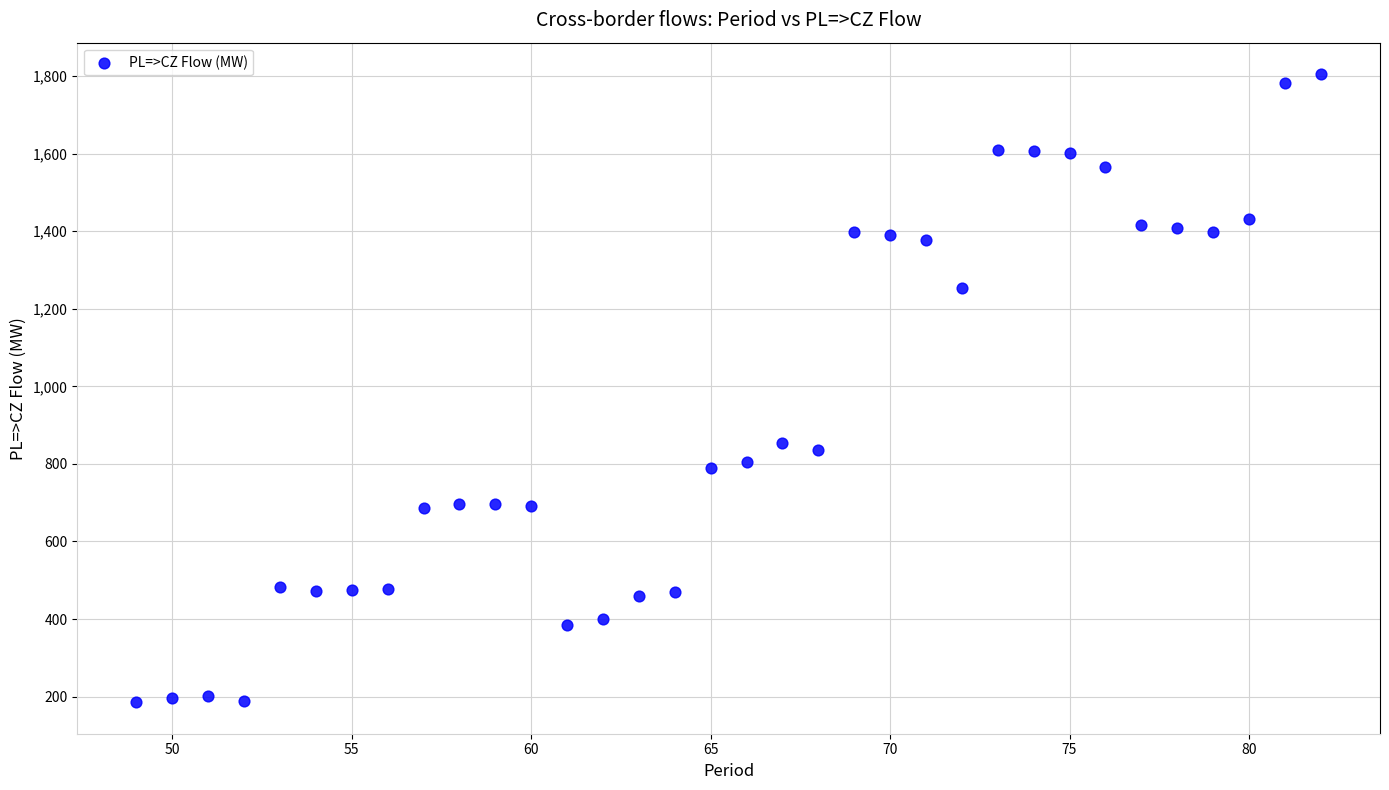

What is the range of X values (max minus min)?

33.0